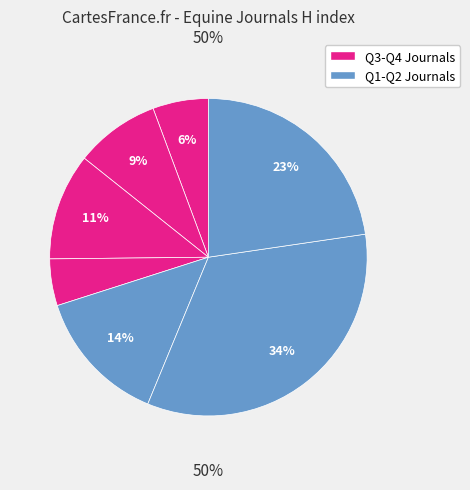

Is the sum of Equine Veterinary Education and Equine Veterinary Journal greater than half?

No